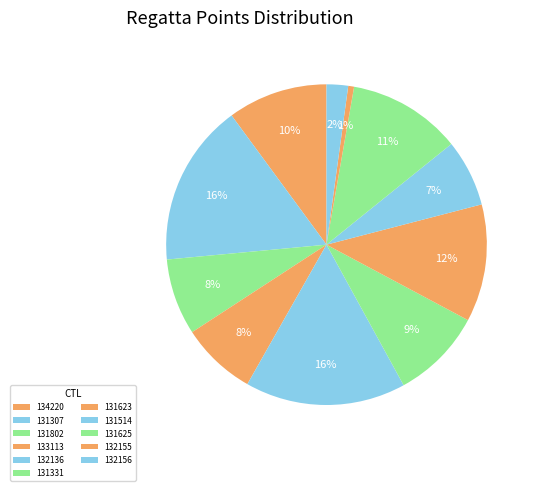

Does 133113 account for over 50% of the chart?

No